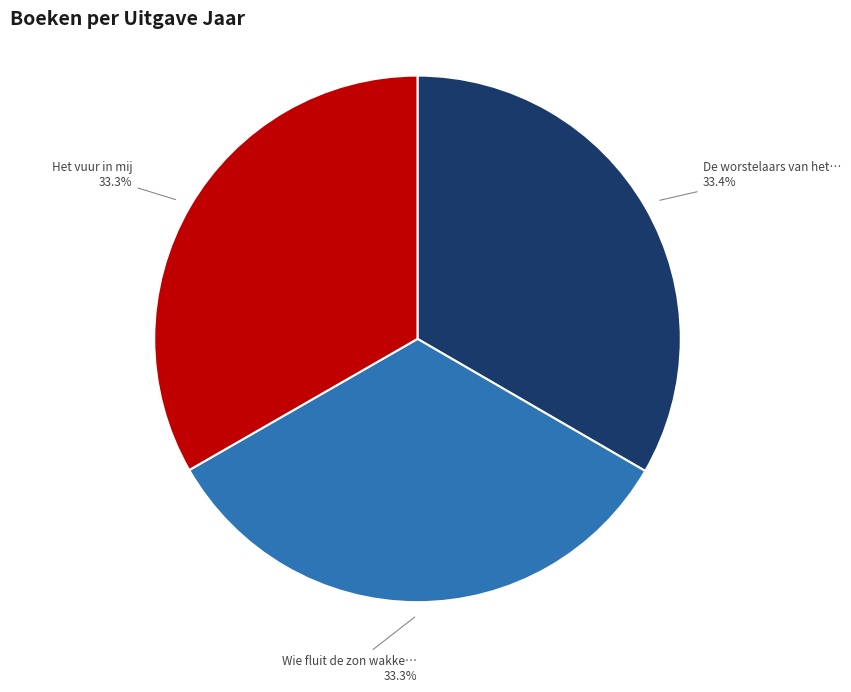

Does any single category account for the majority?

No